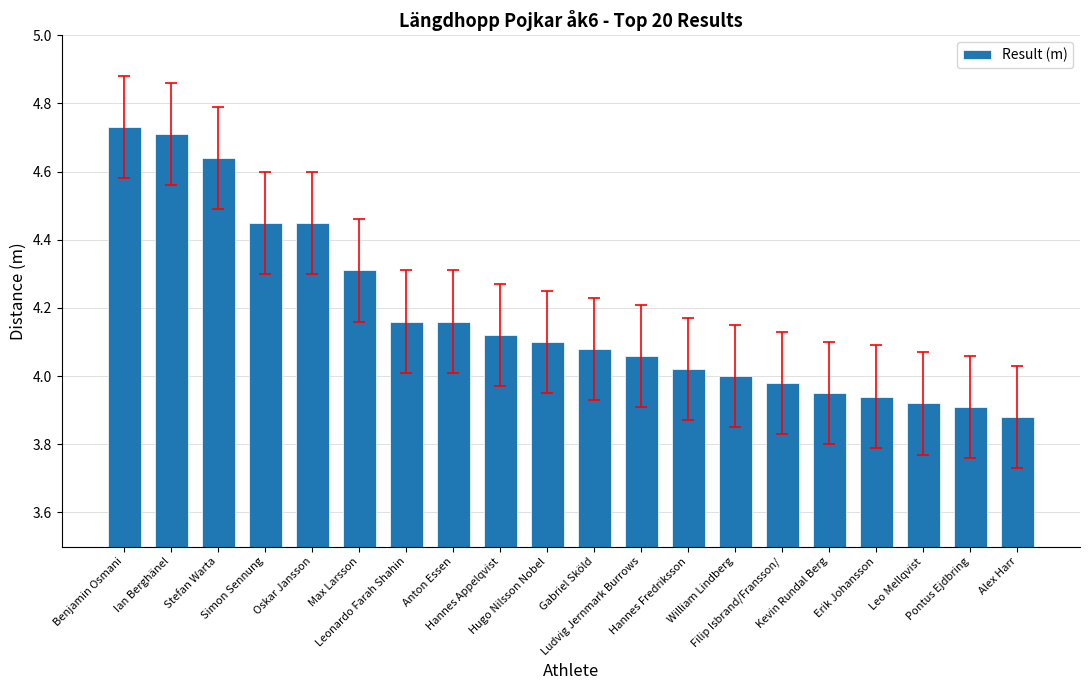

What is the sum of all values?

83.6